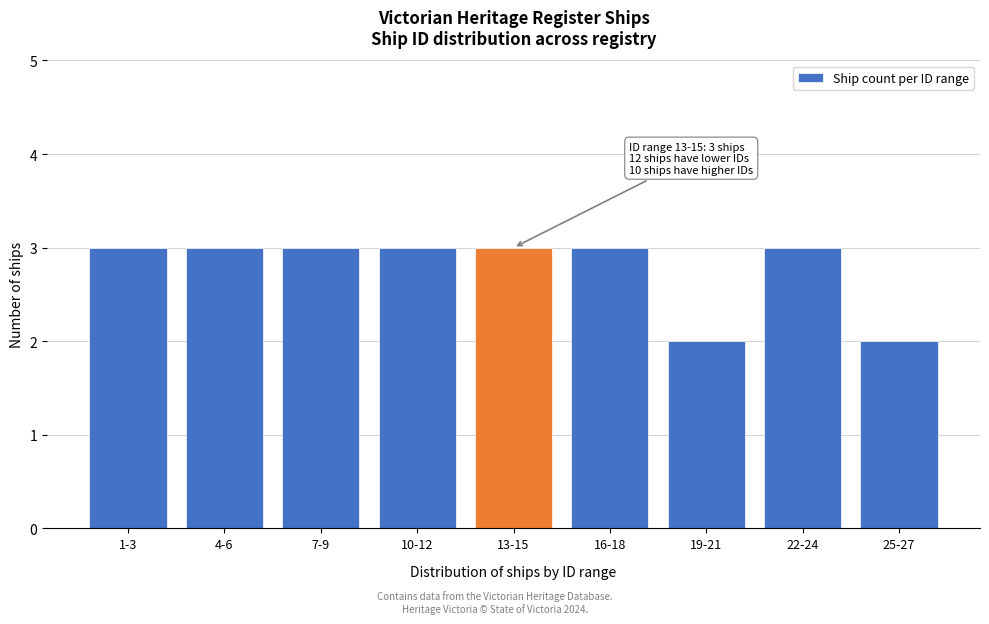

Reading left to right, transcribe all the data shown in this chart.

1-3=3	4-6=3	7-9=3	10-12=3	13-15=3	16-18=3	19-21=2	22-24=3	25-27=2